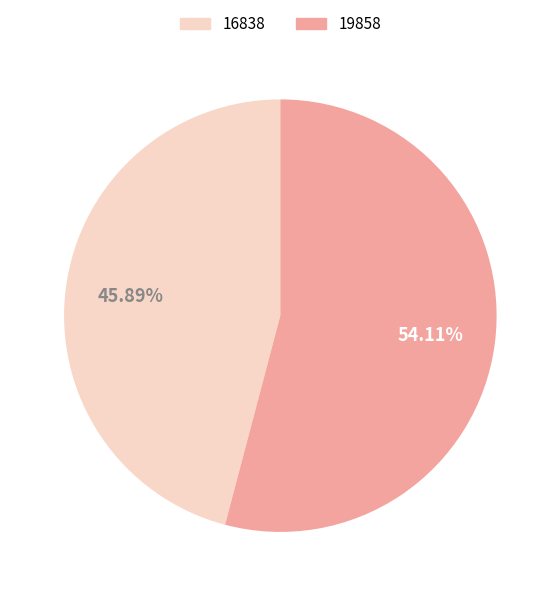

To the nearest percent, what is the average slice percentage?

50%